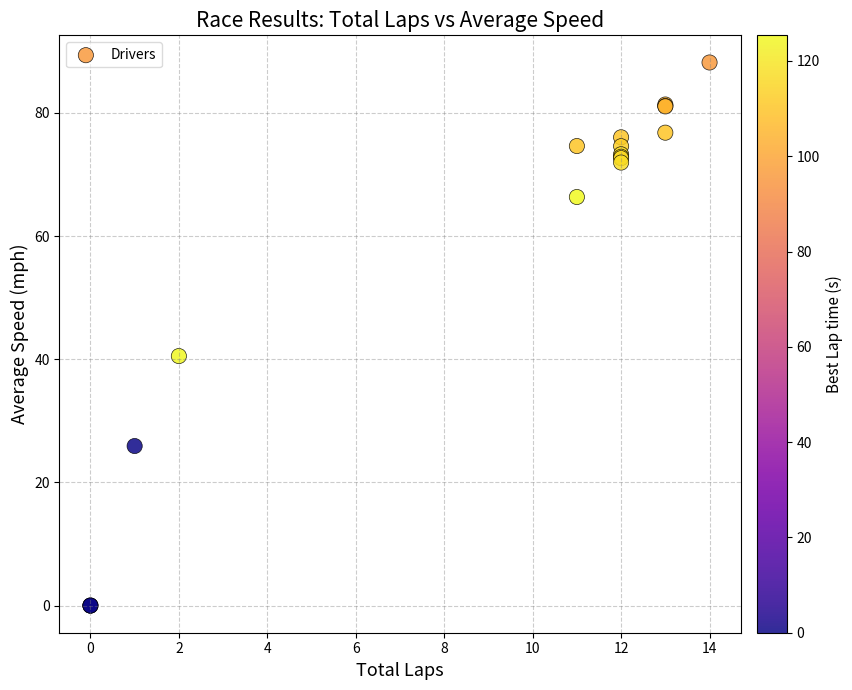

What Y value in the scatter plot is closest to 44?

40.5